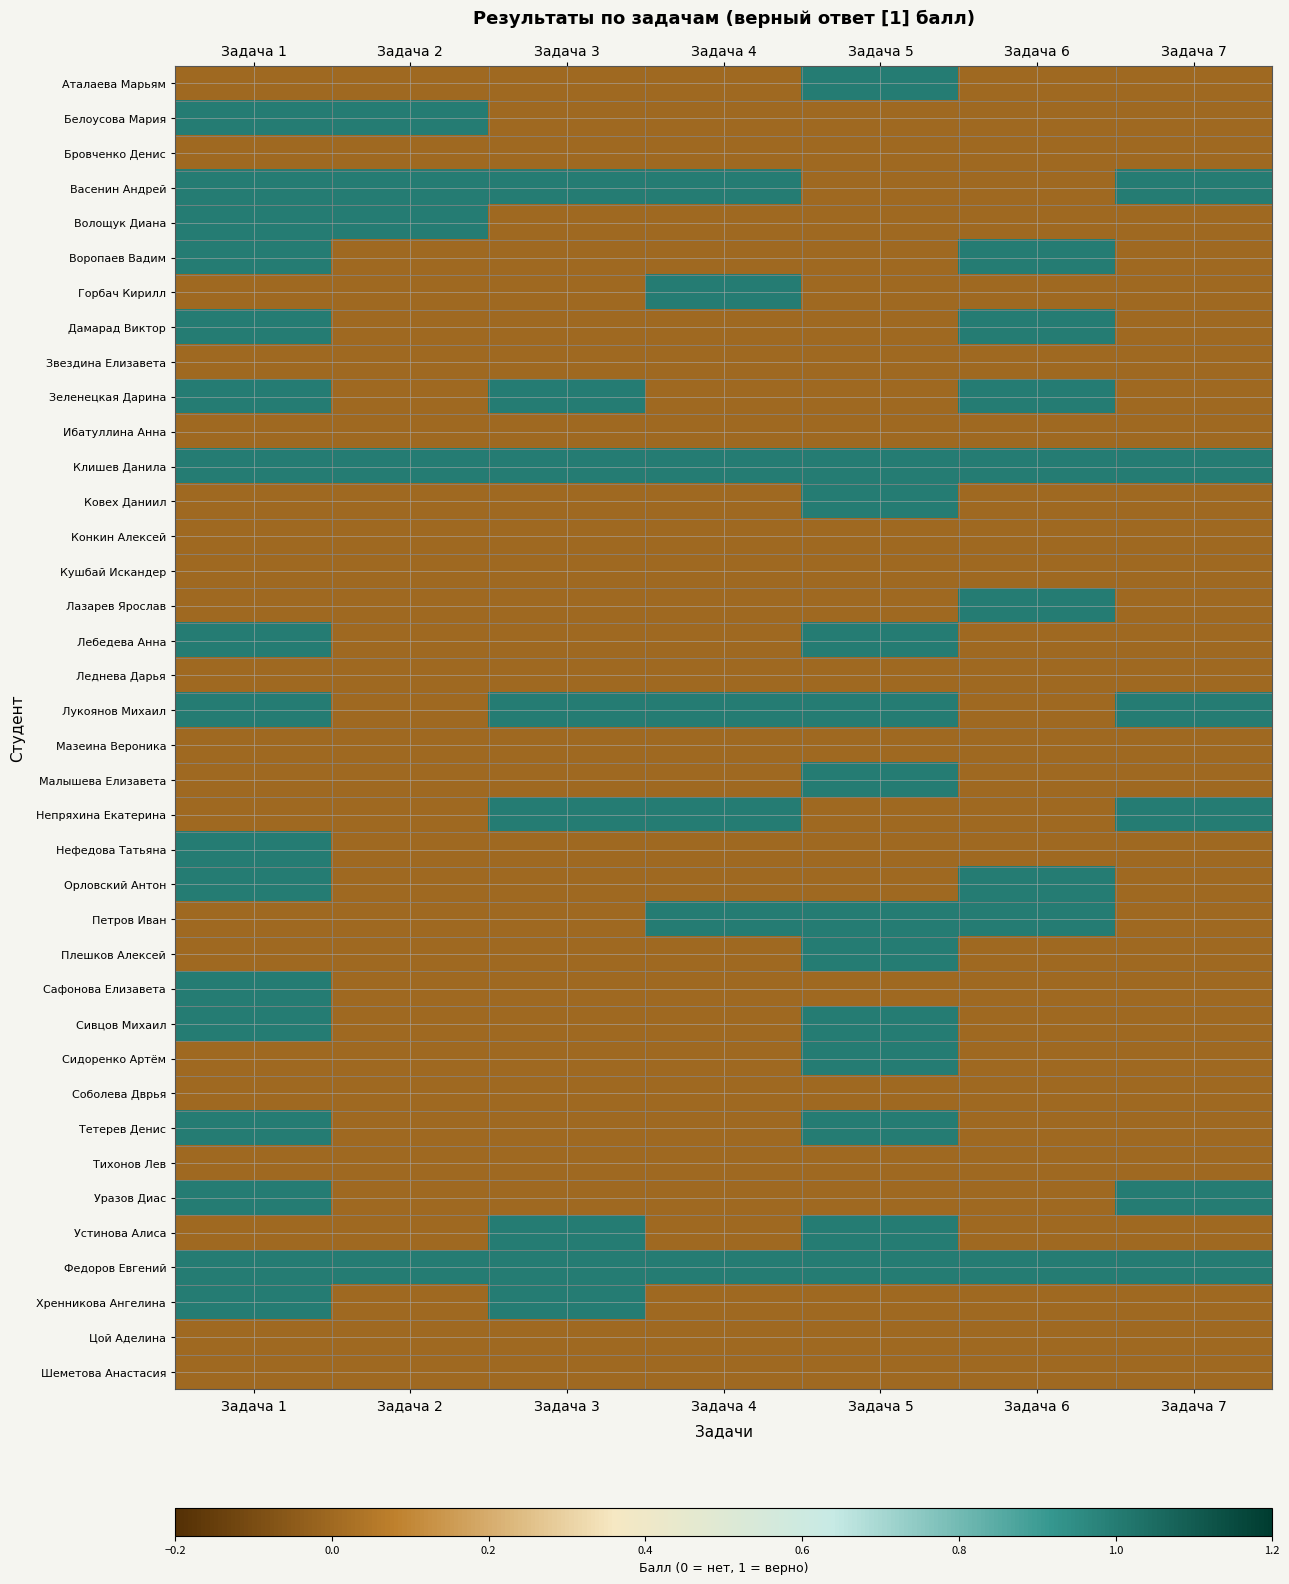

Between Задача 4 and Задача 7, which is larger?

Задача 4